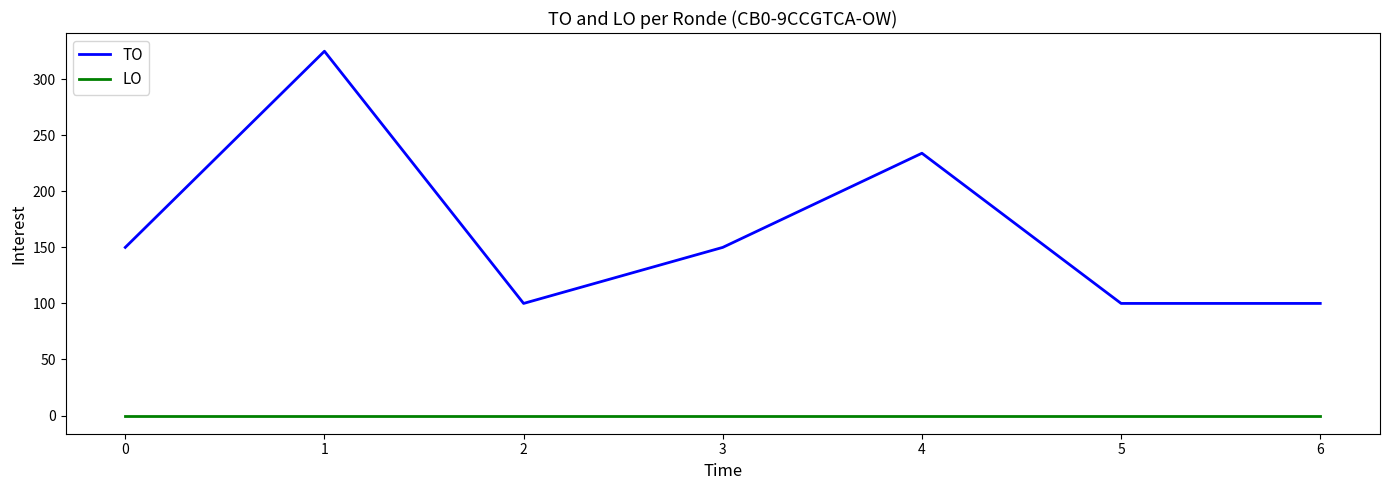

Which series has the widest spread of values?

TO